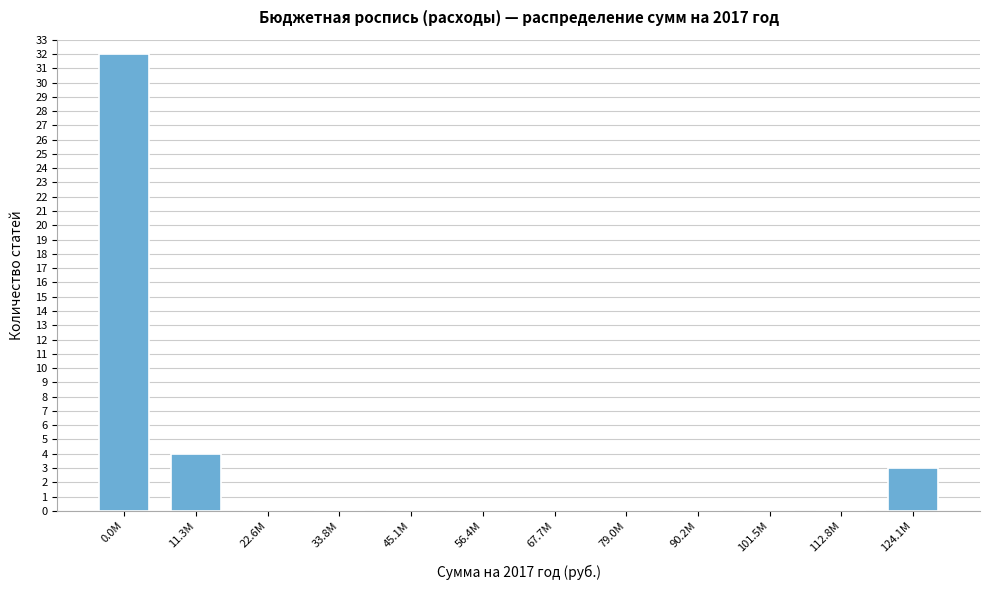

Reading left to right, extract all data points from this chart.

0.0M=32	11.3M=4	22.6M=0	33.8M=0	45.1M=0	56.4M=0	67.7M=0	79.0M=0	90.2M=0	101.5M=0	112.8M=0	124.1M=3